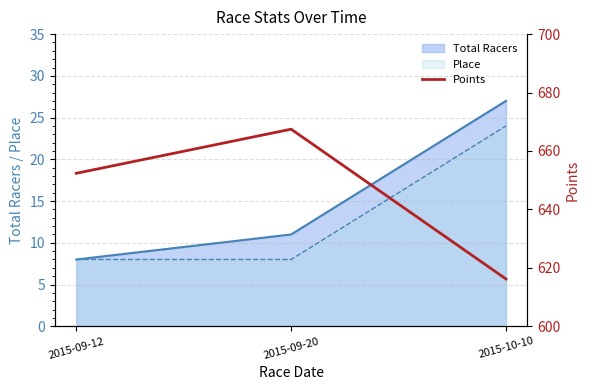

The value of Total Racers at 2015-09-20 is 2. True or false?

False